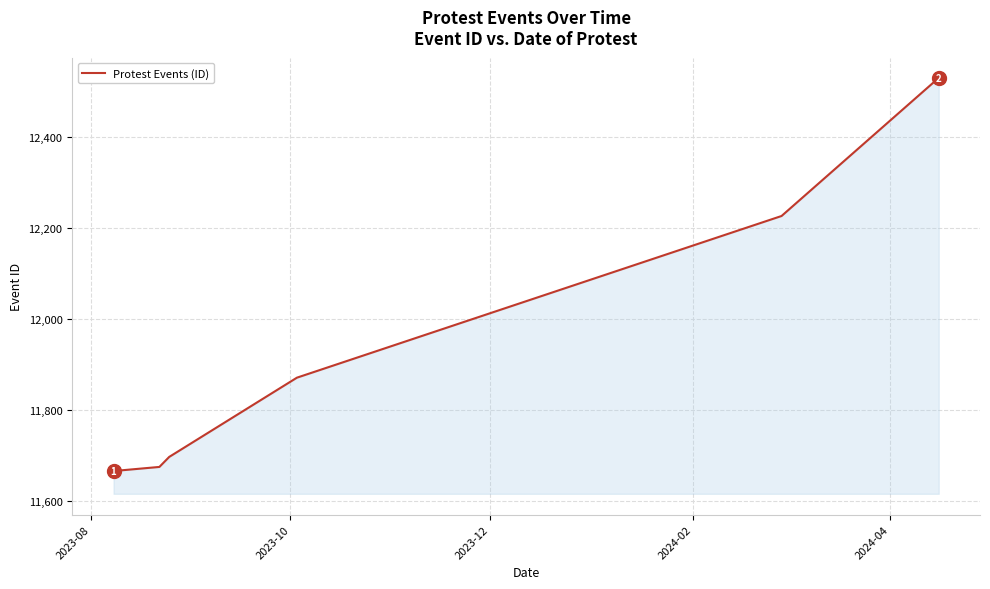

Reading left to right, list all the values displayed in this chart.

11666	11675	11697	11871	12226	12523	12528